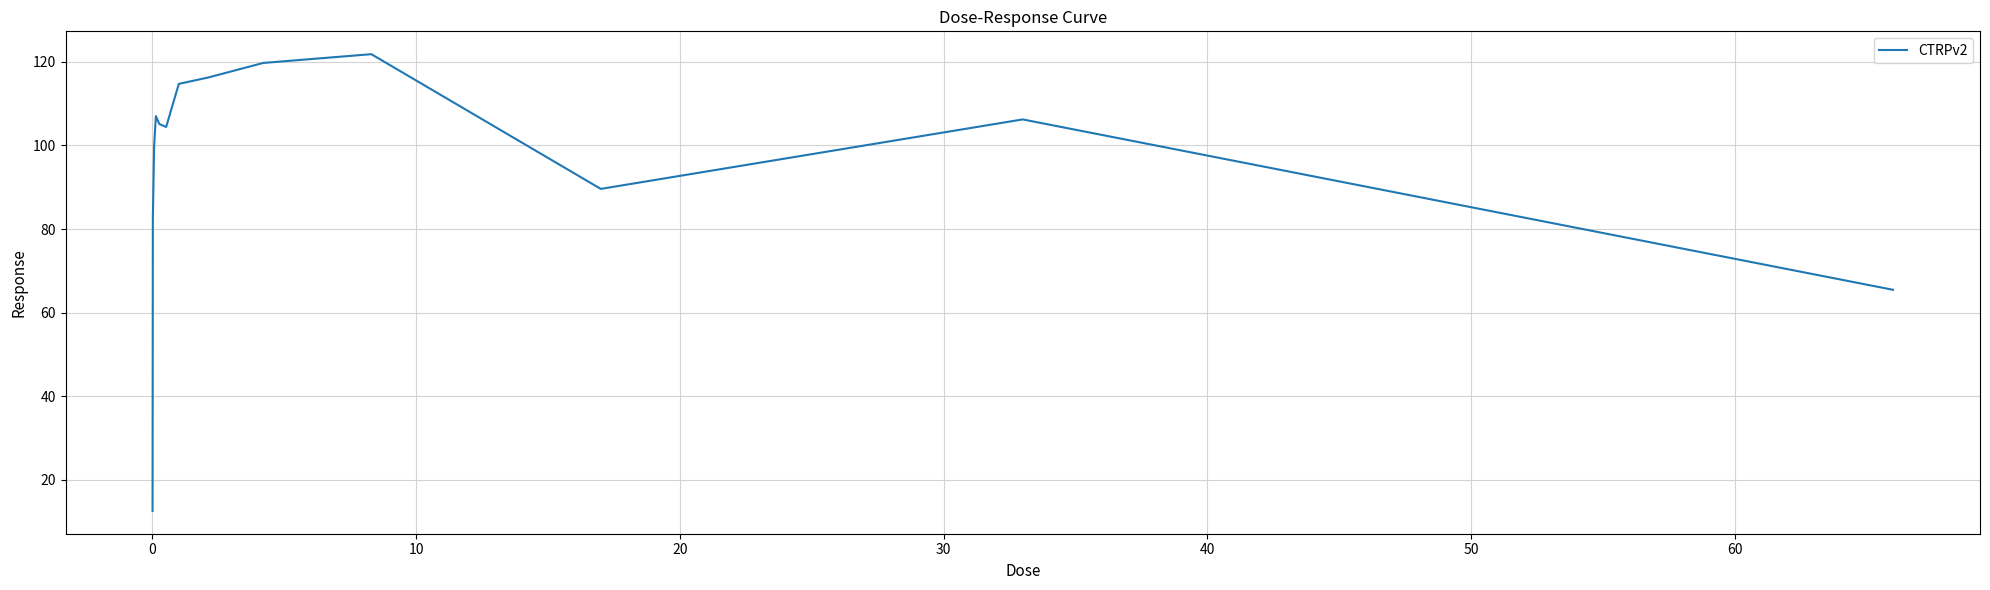

What is the maximum value shown in the chart?

121.8